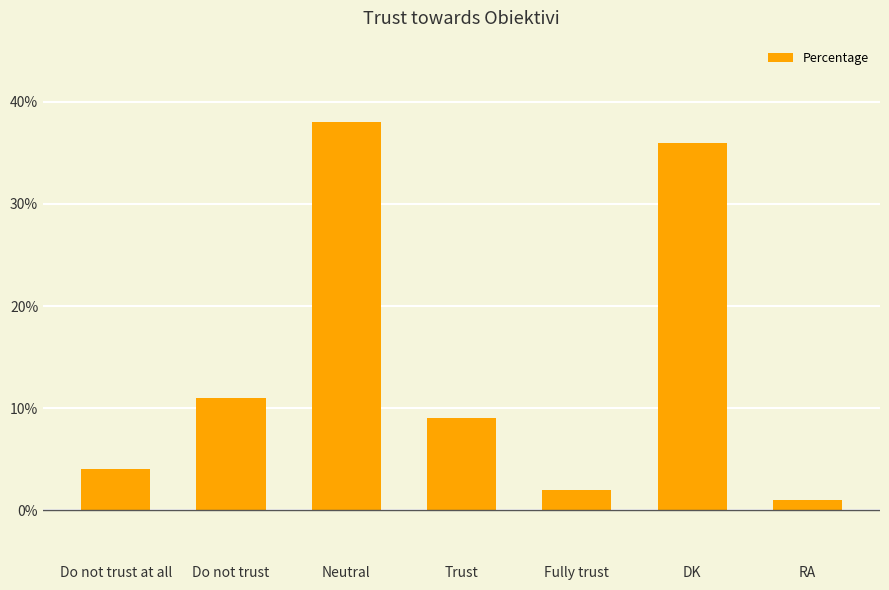

What is the greatest value displayed?

38